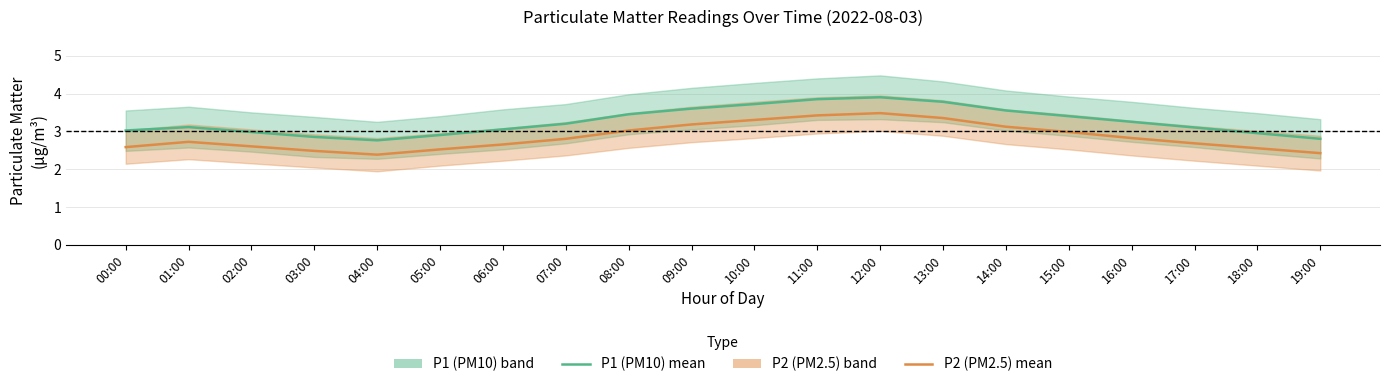

Which label corresponds to the smallest value in the chart?

04:00